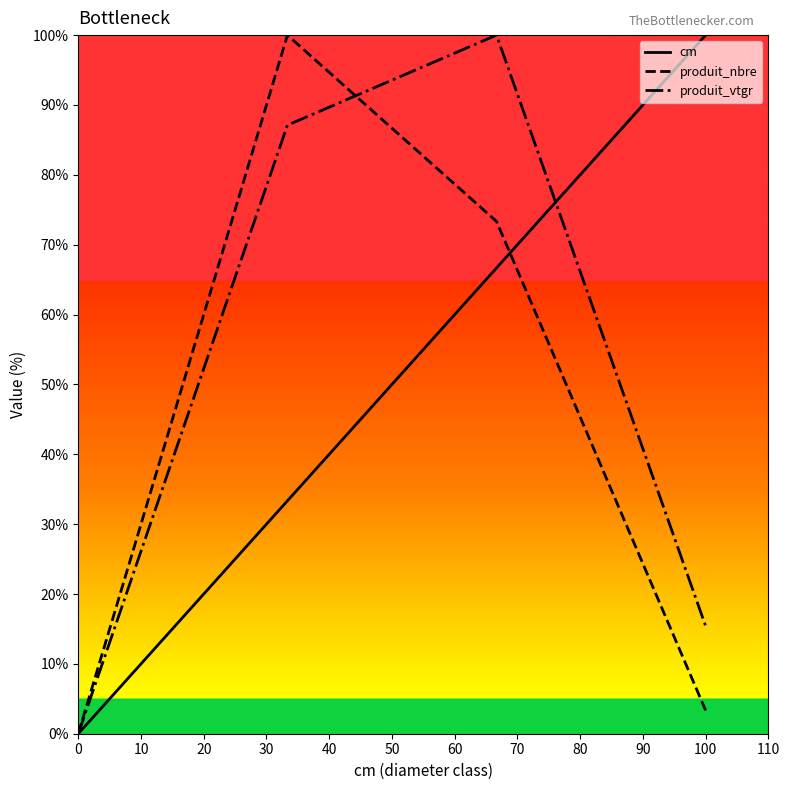

What is the average value of the produit_nbre series?

44.2